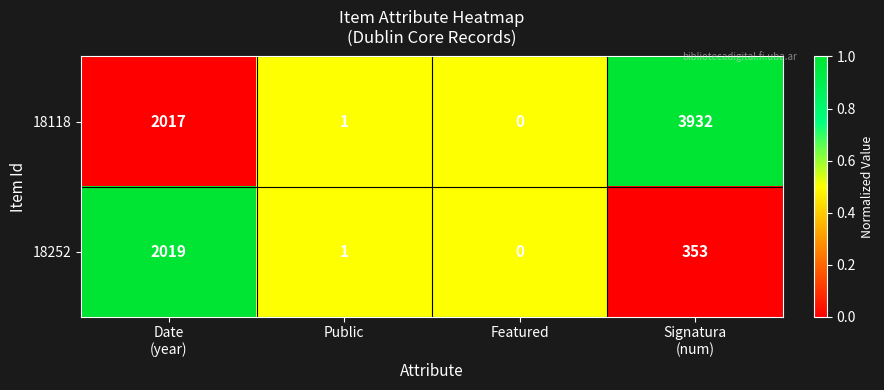

Between Date
(year) and Public, which series saw the biggest shift?

18252